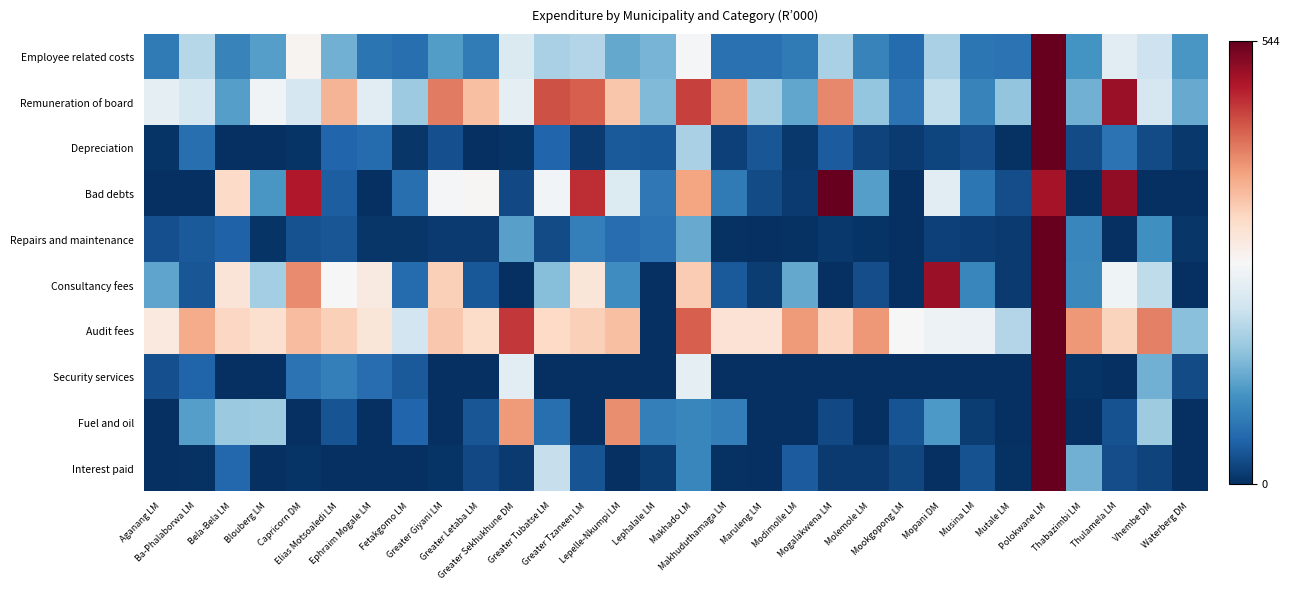

Rank the series by their maximum value, from highest to lowest.

Employee related costs, Remuneration of board, Depreciation, Bad debts, Repairs and maintenance, Consultancy fees, Audit fees, Security services, Fuel and oil, Interest paid